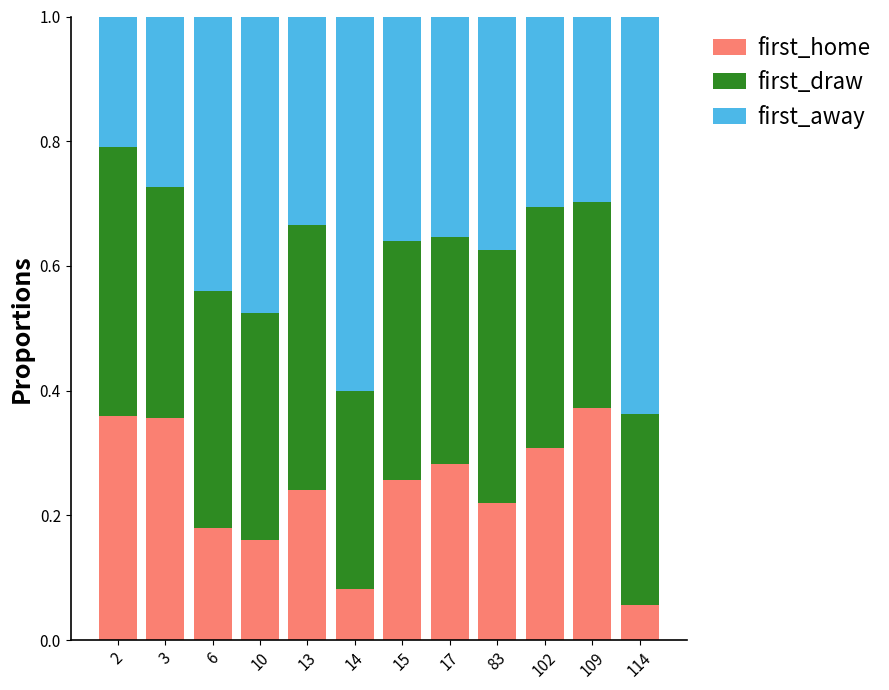

The first_home series shows 0.1 at 15. True or false?

False